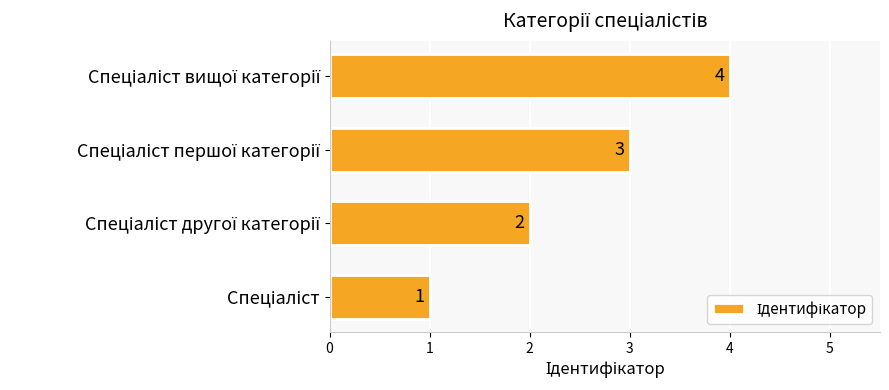

What is the maximum value shown in the chart?

4